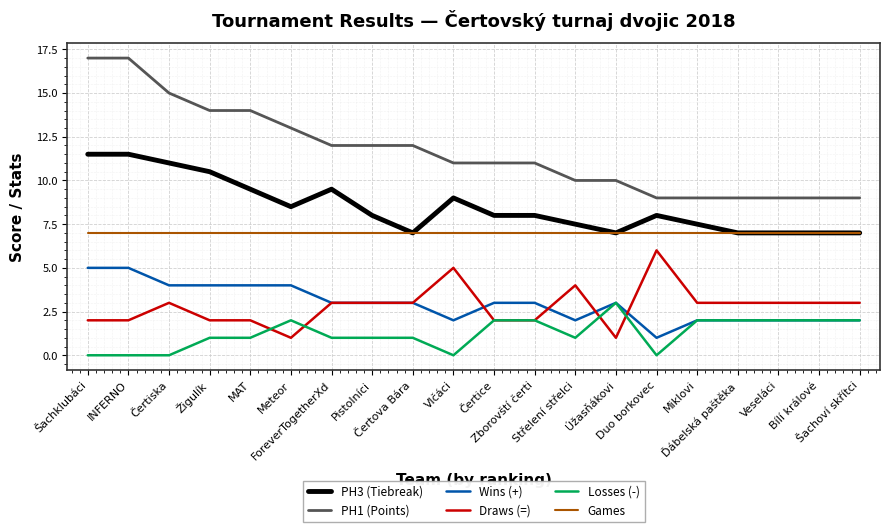

Reading left to right, what are all the values shown in this chart?

PH3 (Tiebreak): Šachklubáci=11.5	INFERNO=11.5	Čertiska=11.0	Žigulík=10.5	MAT=9.5	Meteor=8.5	ForeverTogetherXd=9.5	Pistolníci=8.0	Čertova Bára=7.0	Vlčáci=9.0	Čertice=8.0	Zborovští čerti=8.0	Střelení střelci=7.5	Úžasňákovi=7.0	Duo borkovec=8.0	Miklovi=7.5	Ďábelská paštěka=7.0	Veseláci=7.0	Bílí králové=7.0	Šachoví skřítci=7.0
PH1 (Points): Šachklubáci=17.0	INFERNO=17.0	Čertiska=15.0	Žigulík=14.0	MAT=14.0	Meteor=13.0	ForeverTogetherXd=12.0	Pistolníci=12.0	Čertova Bára=12.0	Vlčáci=11.0	Čertice=11.0	Zborovští čerti=11.0	Střelení střelci=10.0	Úžasňákovi=10.0	Duo borkovec=9.0	Miklovi=9.0	Ďábelská paštěka=9.0	Veseláci=9.0	Bílí králové=9.0	Šachoví skřítci=9.0
Wins (+): Šachklubáci=5.0	INFERNO=5.0	Čertiska=4.0	Žigulík=4.0	MAT=4.0	Meteor=4.0	ForeverTogetherXd=3.0	Pistolníci=3.0	Čertova Bára=3.0	Vlčáci=2.0	Čertice=3.0	Zborovští čerti=3.0	Střelení střelci=2.0	Úžasňákovi=3.0	Duo borkovec=1.0	Miklovi=2.0	Ďábelská paštěka=2.0	Veseláci=2.0	Bílí králové=2.0	Šachoví skřítci=2.0
Draws (=): Šachklubáci=2.0	INFERNO=2.0	Čertiska=3.0	Žigulík=2.0	MAT=2.0	Meteor=1.0	ForeverTogetherXd=3.0	Pistolníci=3.0	Čertova Bára=3.0	Vlčáci=5.0	Čertice=2.0	Zborovští čerti=2.0	Střelení střelci=4.0	Úžasňákovi=1.0	Duo borkovec=6.0	Miklovi=3.0	Ďábelská paštěka=3.0	Veseláci=3.0	Bílí králové=3.0	Šachoví skřítci=3.0
Losses (-): Šachklubáci=0.0	INFERNO=0.0	Čertiska=0.0	Žigulík=1.0	MAT=1.0	Meteor=2.0	ForeverTogetherXd=1.0	Pistolníci=1.0	Čertova Bára=1.0	Vlčáci=0.0	Čertice=2.0	Zborovští čerti=2.0	Střelení střelci=1.0	Úžasňákovi=3.0	Duo borkovec=0.0	Miklovi=2.0	Ďábelská paštěka=2.0	Veseláci=2.0	Bílí králové=2.0	Šachoví skřítci=2.0
Games: Šachklubáci=7.0	INFERNO=7.0	Čertiska=7.0	Žigulík=7.0	MAT=7.0	Meteor=7.0	ForeverTogetherXd=7.0	Pistolníci=7.0	Čertova Bára=7.0	Vlčáci=7.0	Čertice=7.0	Zborovští čerti=7.0	Střelení střelci=7.0	Úžasňákovi=7.0	Duo borkovec=7.0	Miklovi=7.0	Ďábelská paštěka=7.0	Veseláci=7.0	Bílí králové=7.0	Šachoví skřítci=7.0